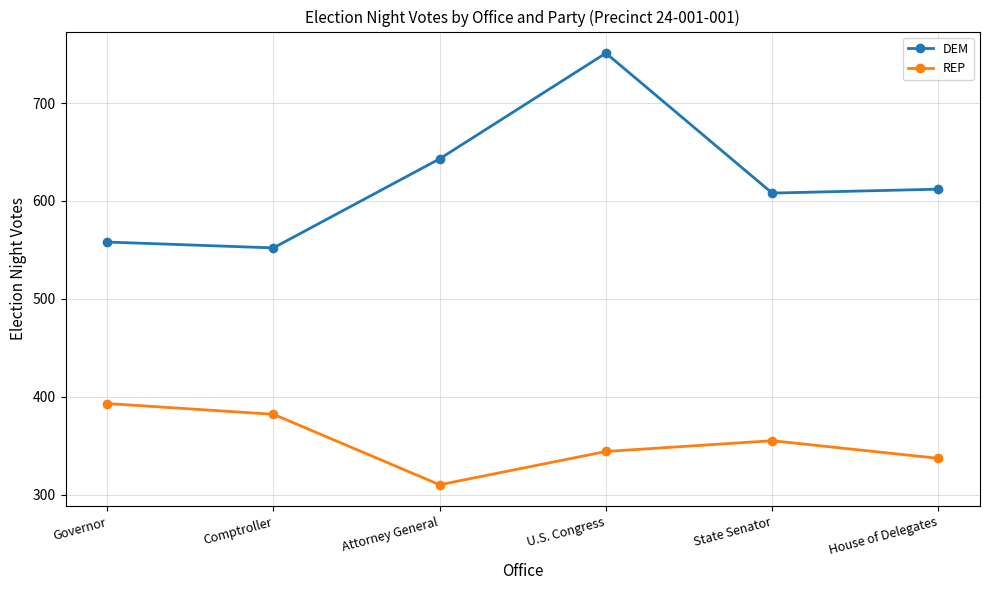

What is the minimum value for REP?

310